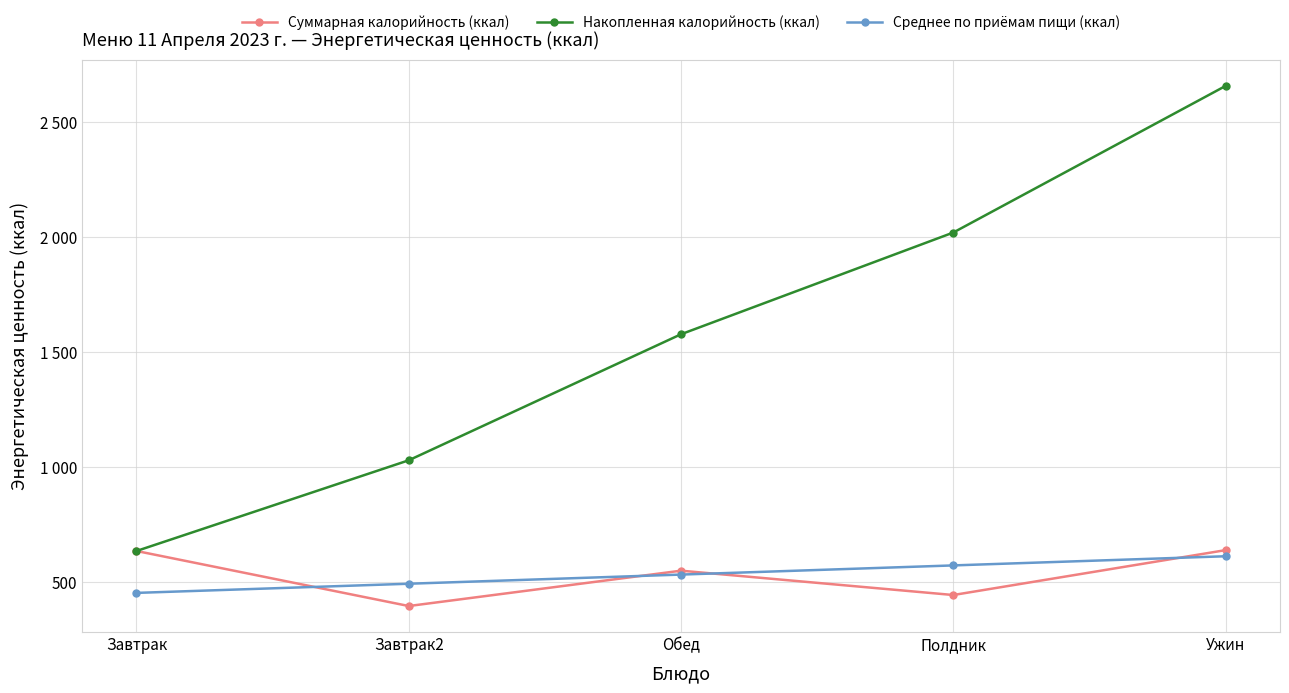

Does the chart have visible grid lines?

Yes